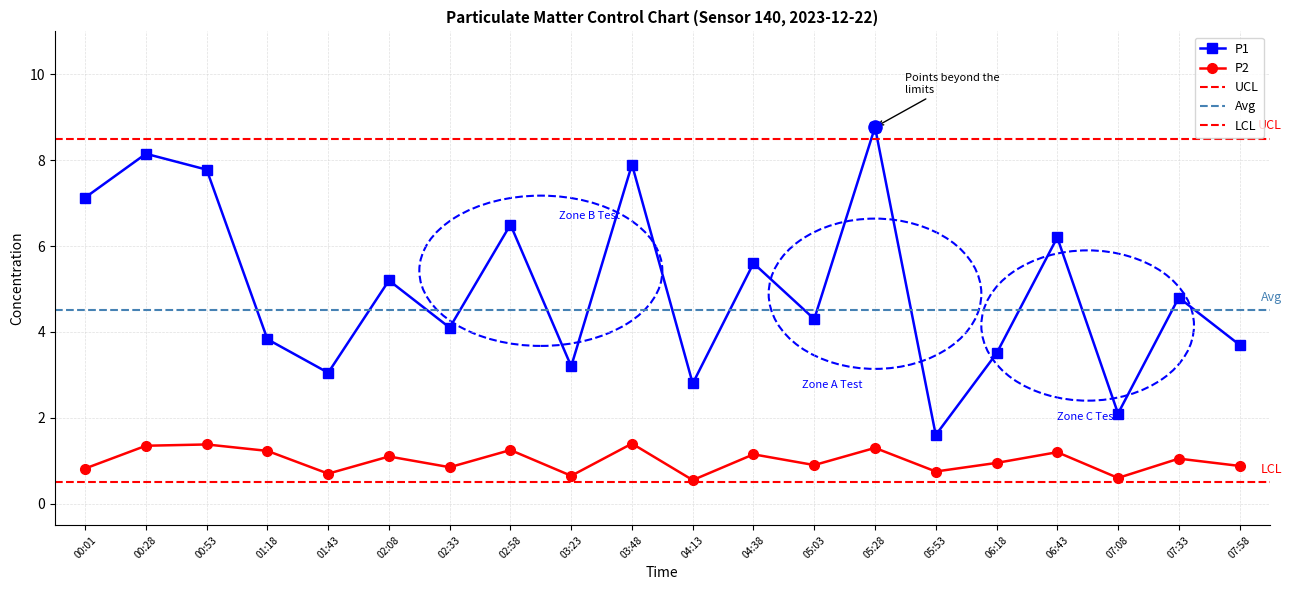

Which series has the largest total across all categories?

P1